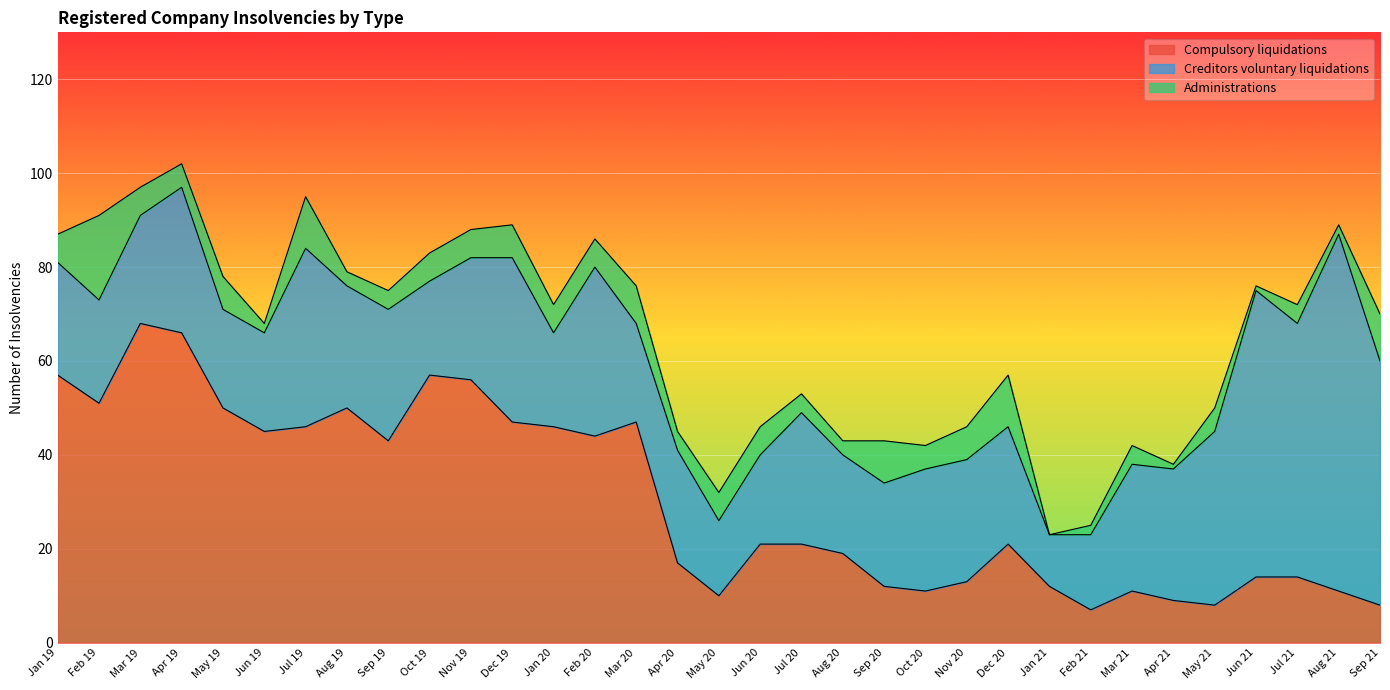

What position from the left is Feb 19?

2